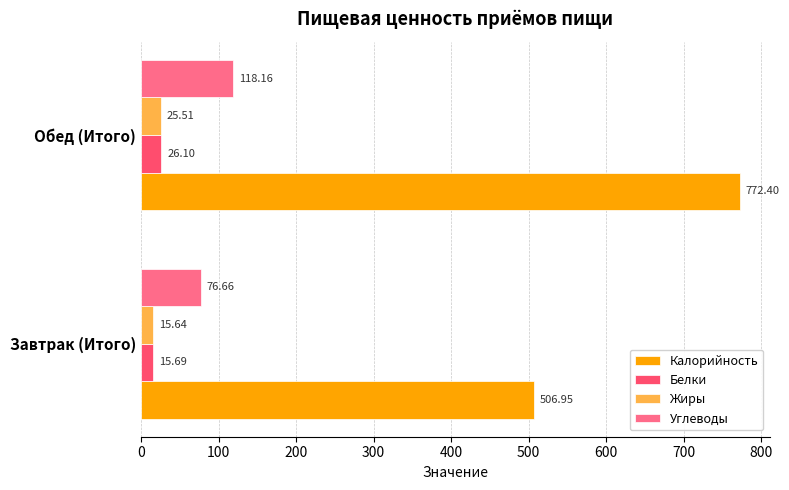

At which label is Жиры closest to 20?

Завтрак (Итого)